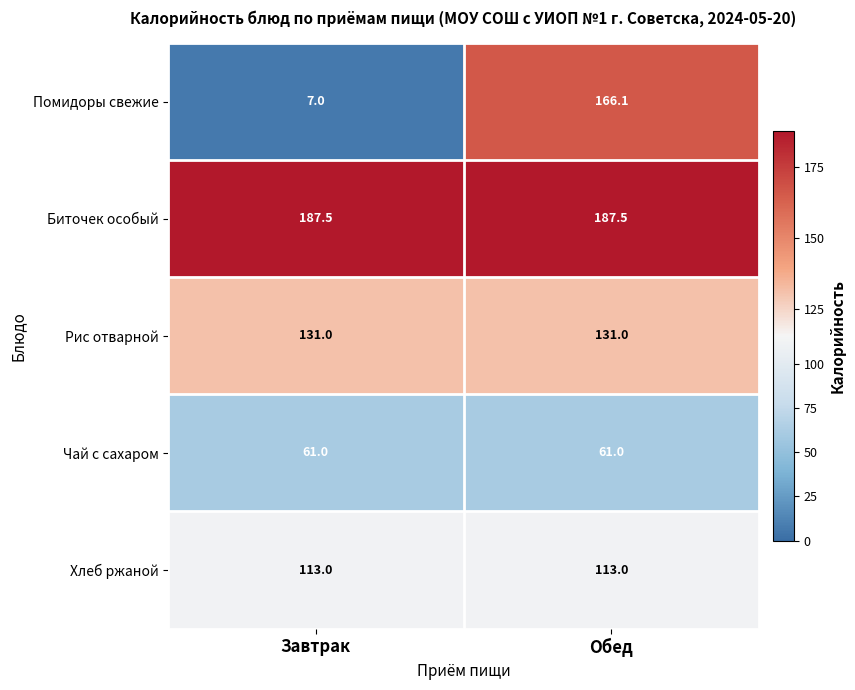

What is the average value of the Чай с сахаром series?

61.0